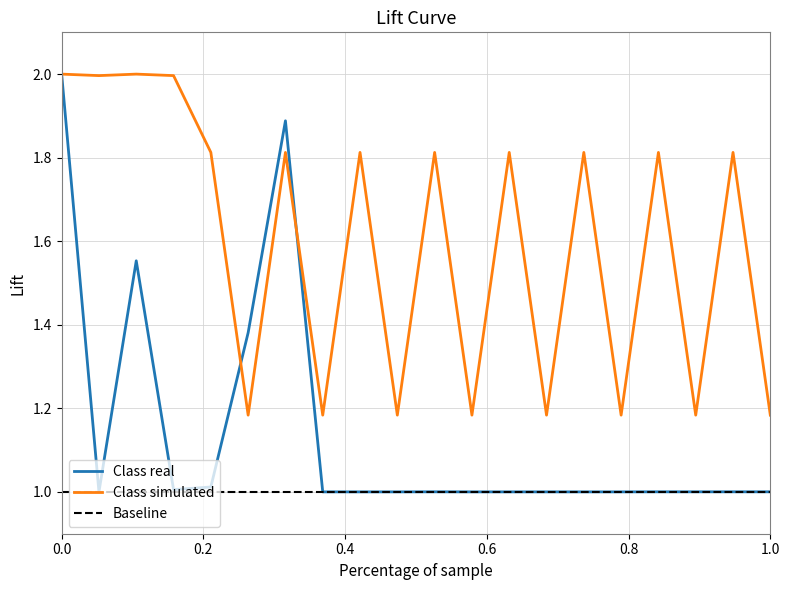

Is it true that Class real equals 1.3 at 0.0?

False